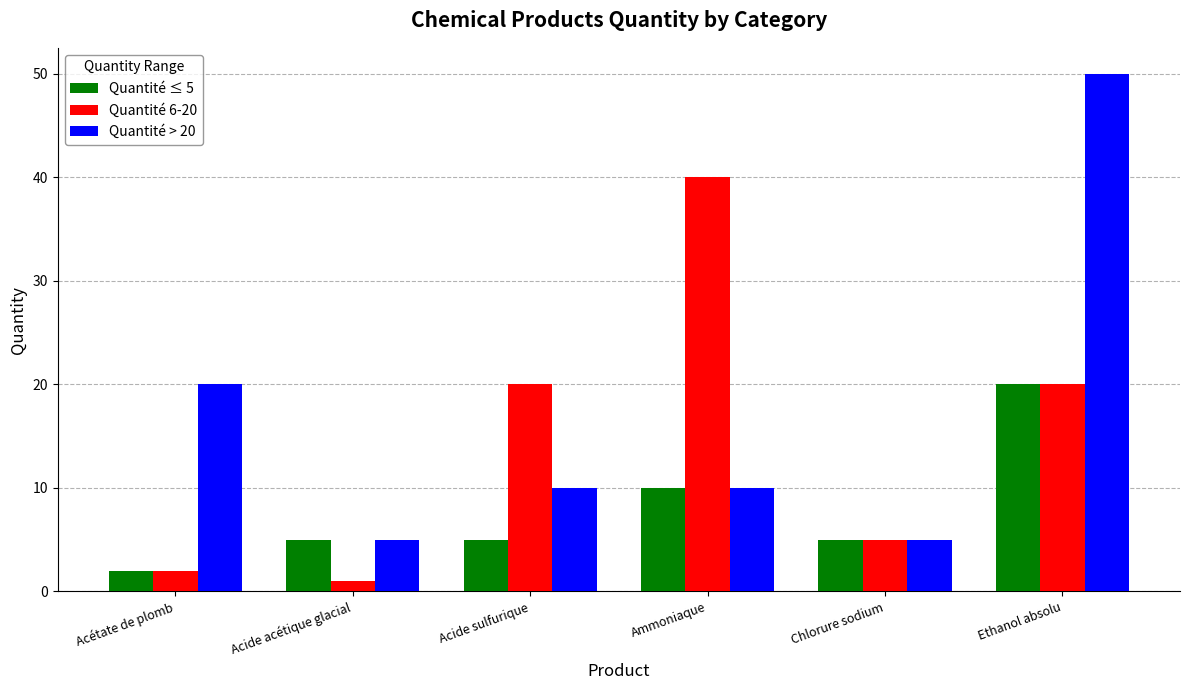

What is the difference between the Quantité ≤ 5 values at Acétate de plomb and Acide sulfurique?

3